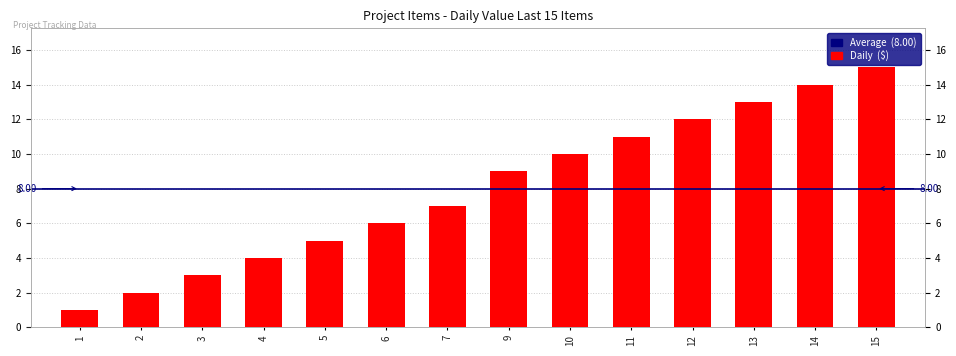

What is the value of the 12th bar from the left?

13